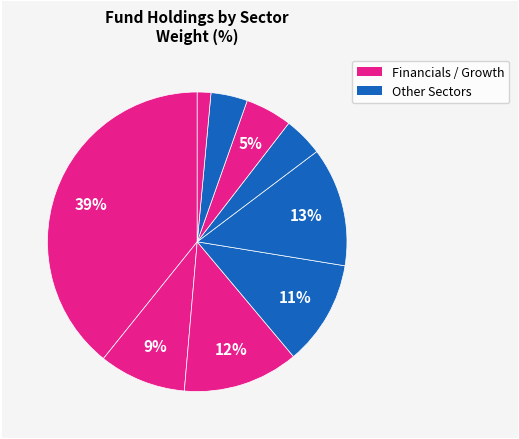

How many segments does this pie chart have?

9